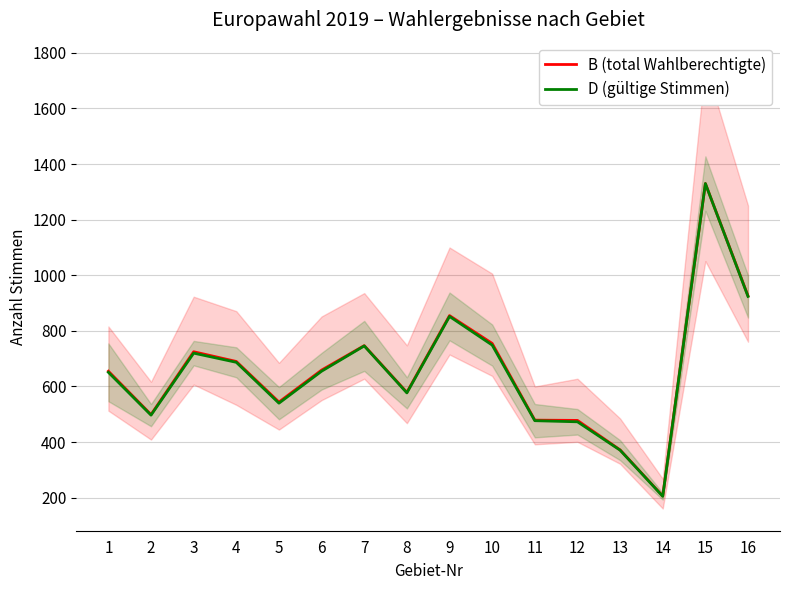

What are all the series names shown in the legend?

B (total Wahlberechtigte), D (gültige Stimmen)